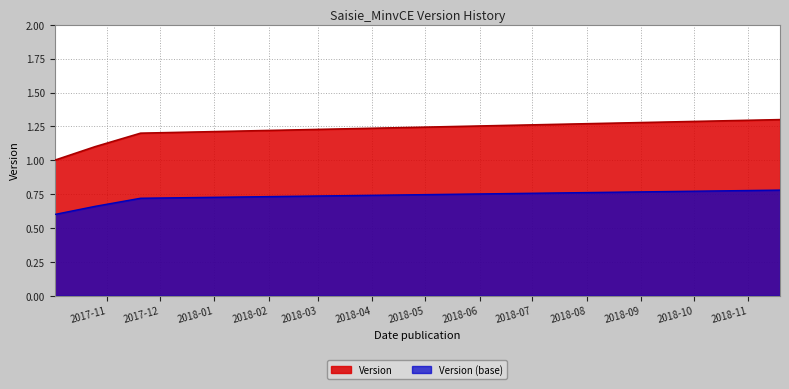

What is the ratio of the value at 2018-11-19 to the value at 2017-10-02?

1.3